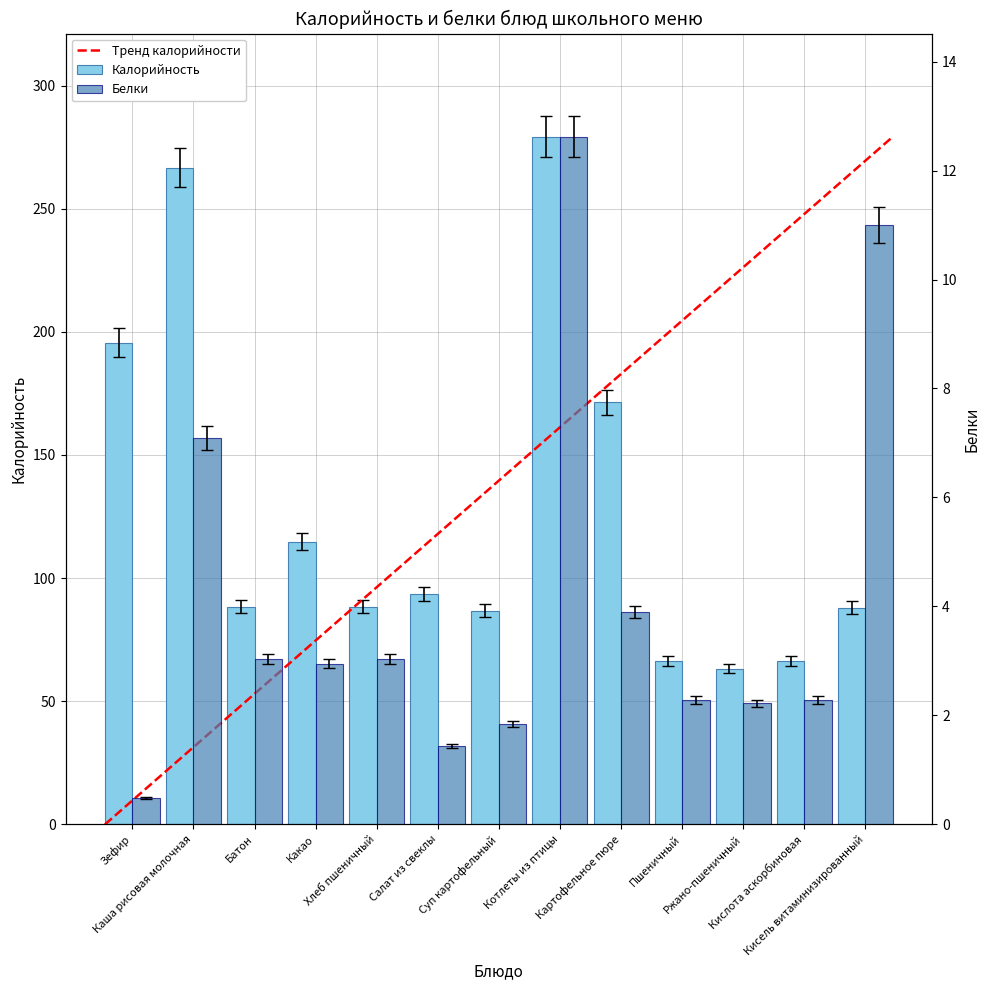

Rank the series by their maximum value, from lowest to highest.

Белки, Калорийность